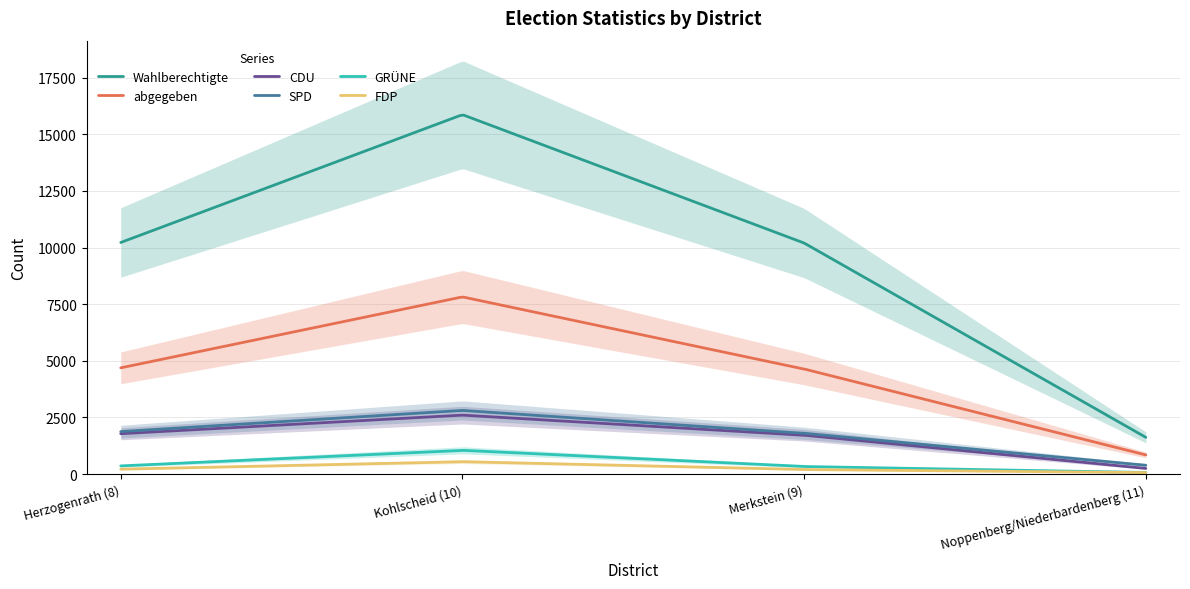

Which series has the widest spread of values?

Wahlberechtigte